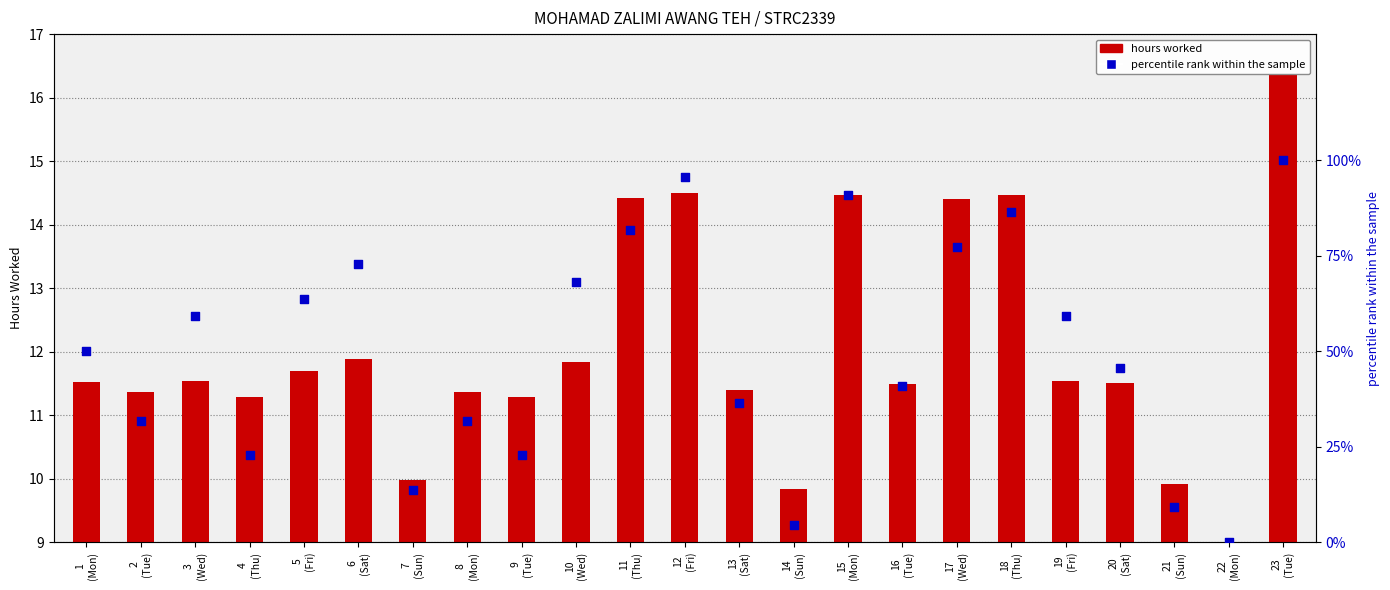

Which series reaches the maximum Y coordinate?

percentile rank within the sample